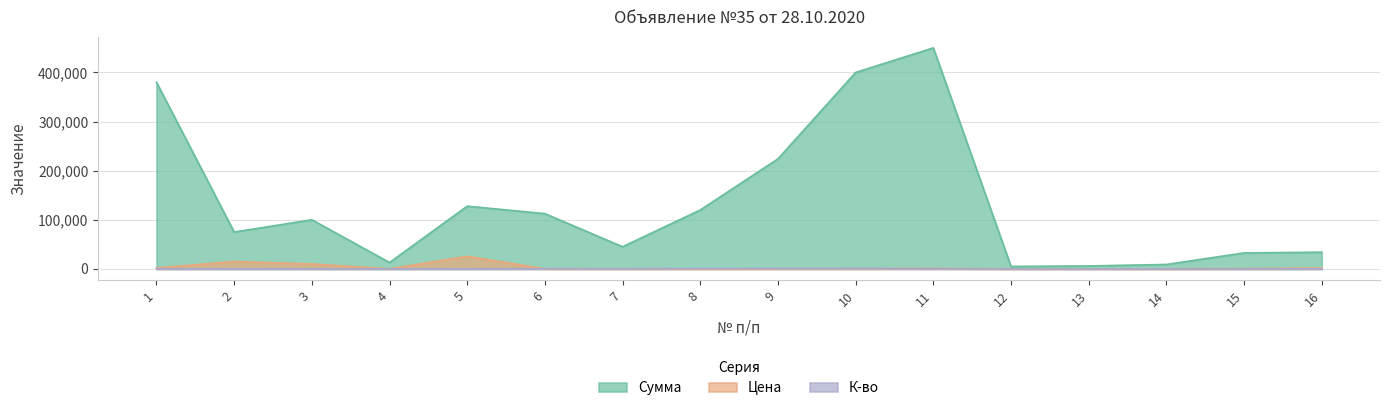

What is the spread (max minus min) of values at 14?

8910.0